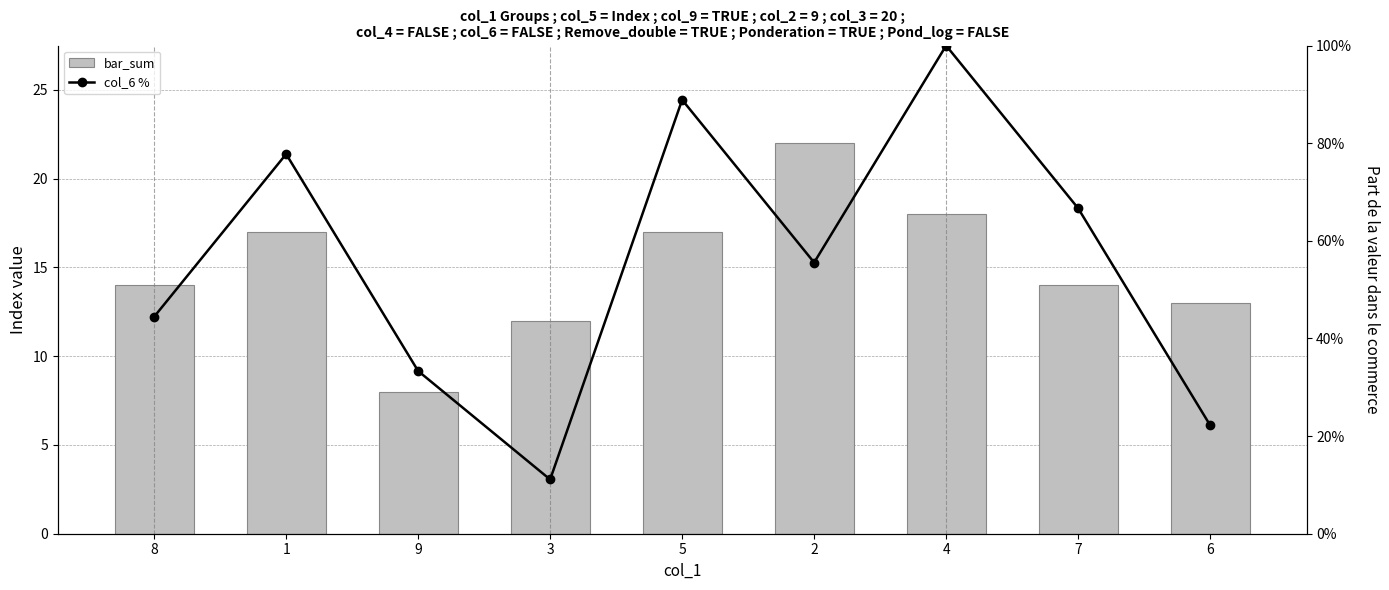

What is the sum of all bar_sum values?

135.0